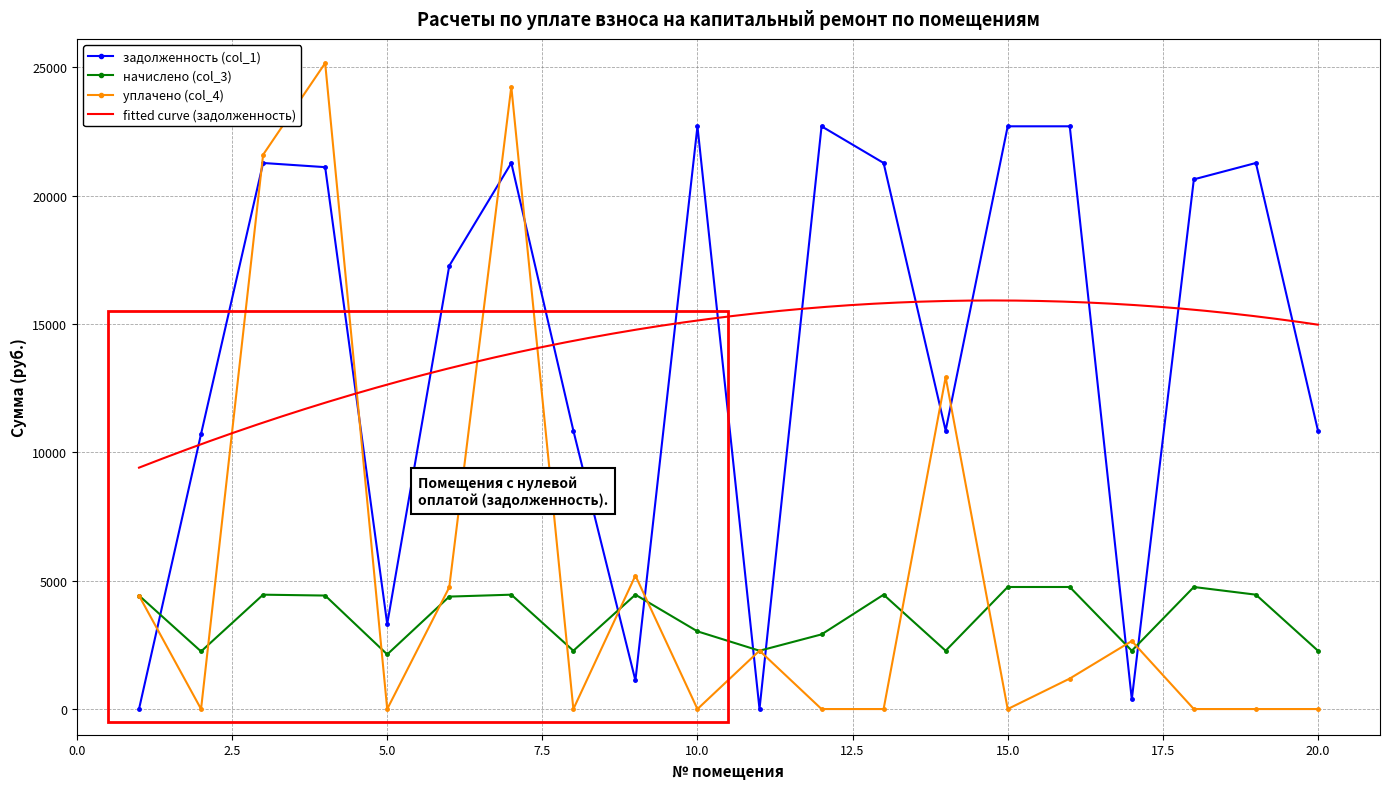

True or false: уплачено (col_4) and задолженность (col_1) intersect in this chart.

True